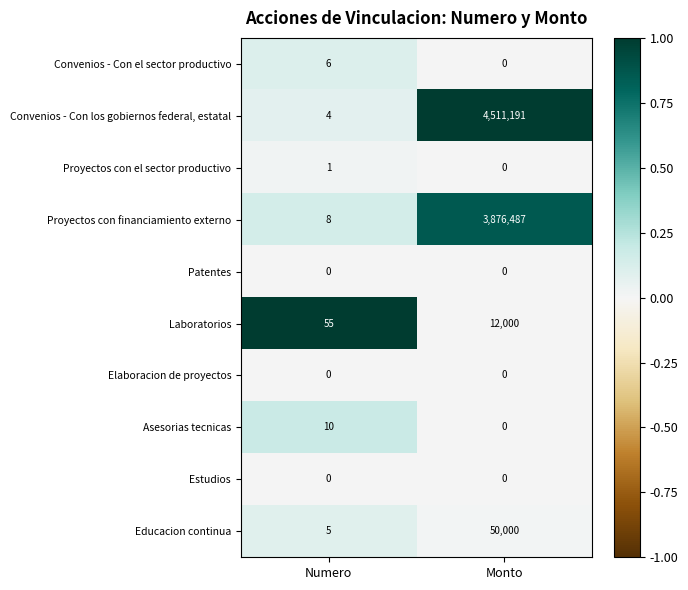

What is the average value of the Asesorias tecnicas series?

5